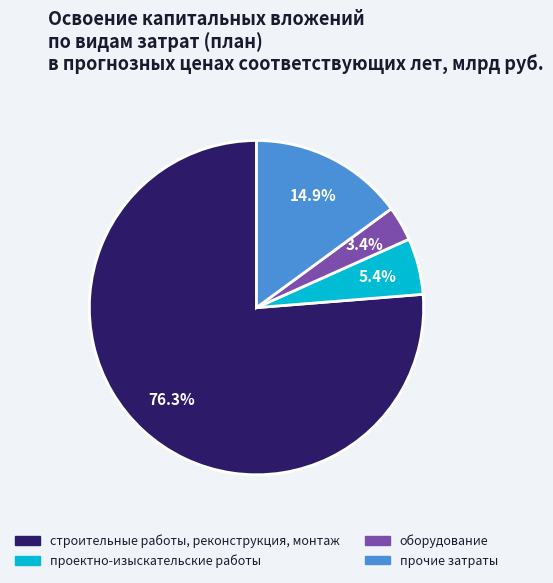

To the nearest percent, what is the combined percentage of оборудование and проектно-изыскательские работы?

9%